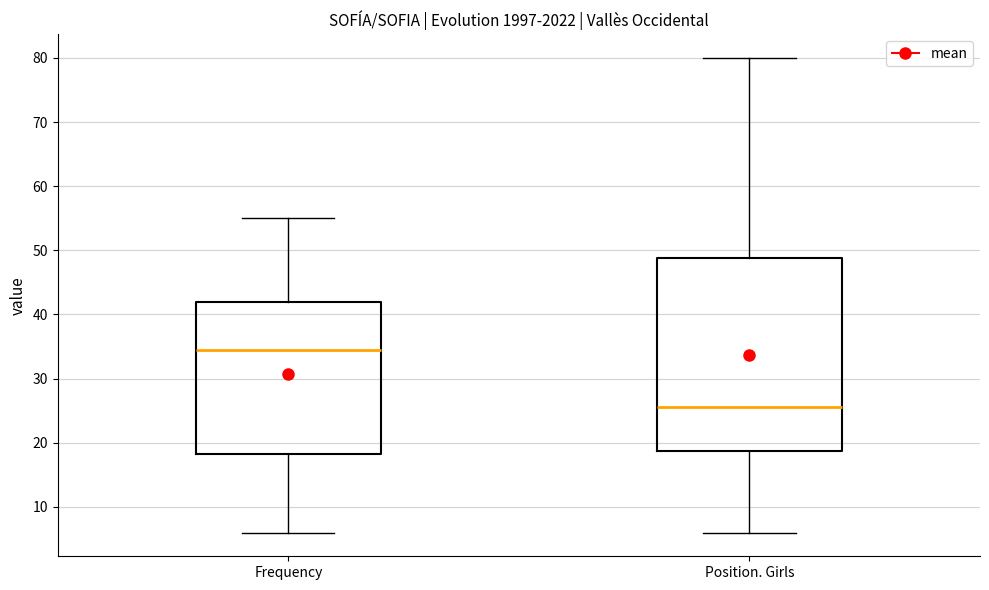

Where is the lower edge of the box for Frequency on the y-axis? The values are not printed on the chart, so give them approximately, as read against the axis.

18